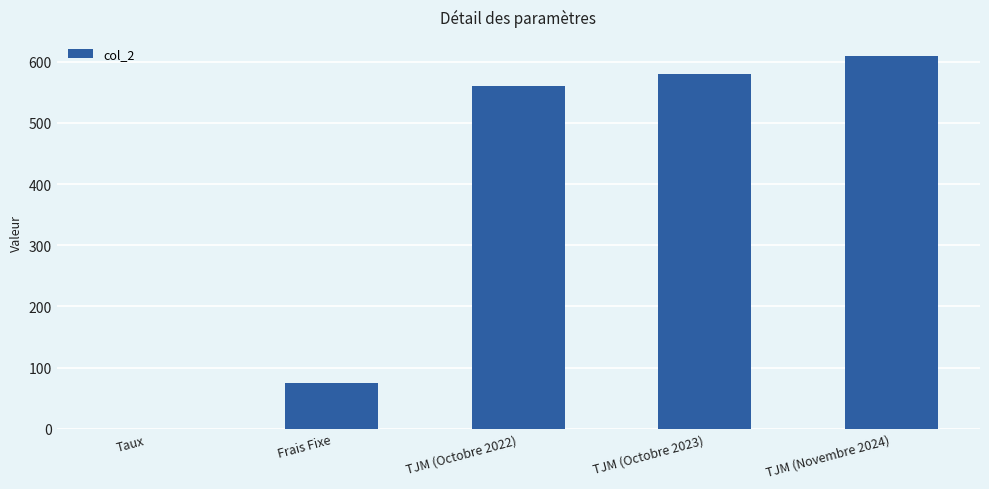

What is the sum of all values?

1825.1